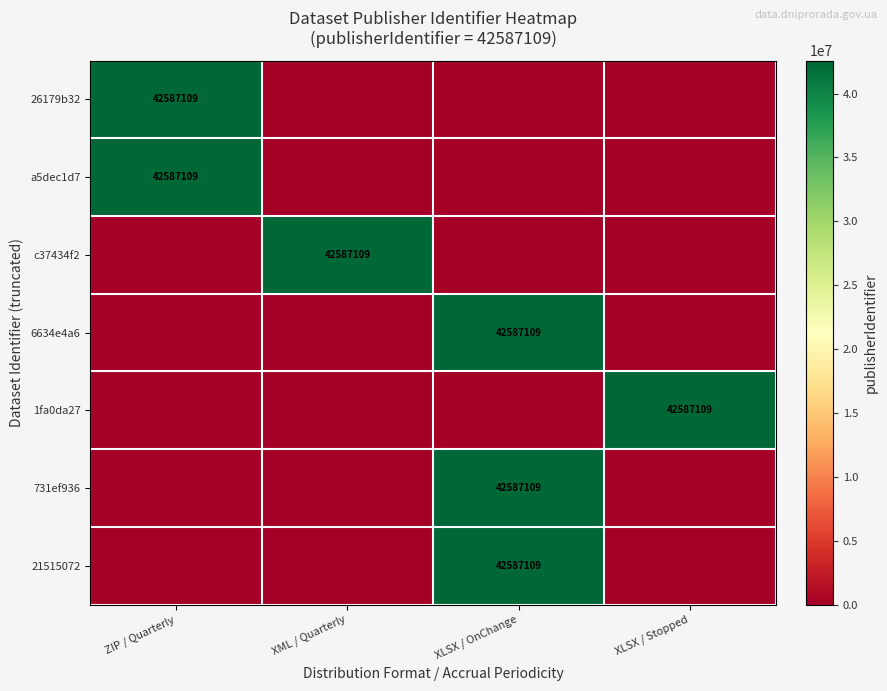

What is the greatest value displayed?

42587109